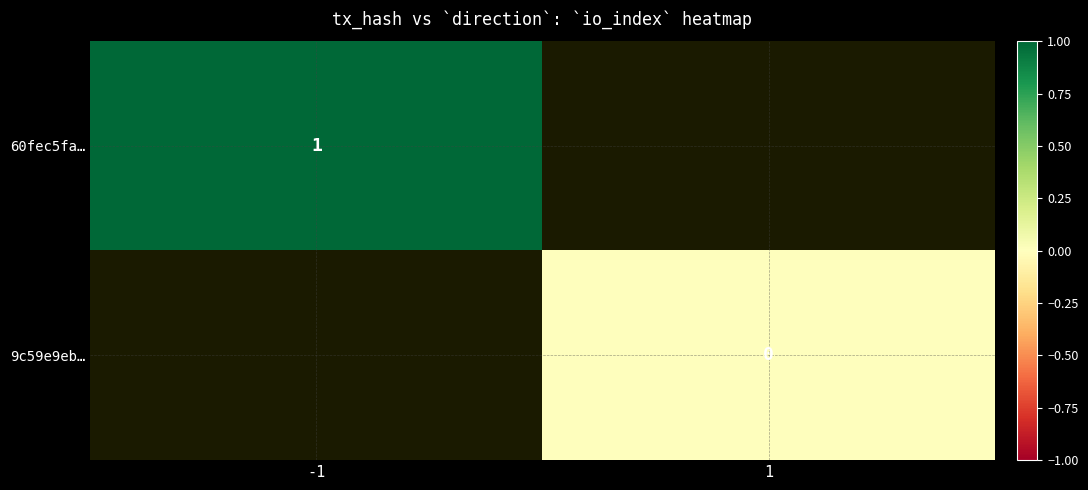

List the labels in order of 9c59e9eb… value, largest first.

-1, 1